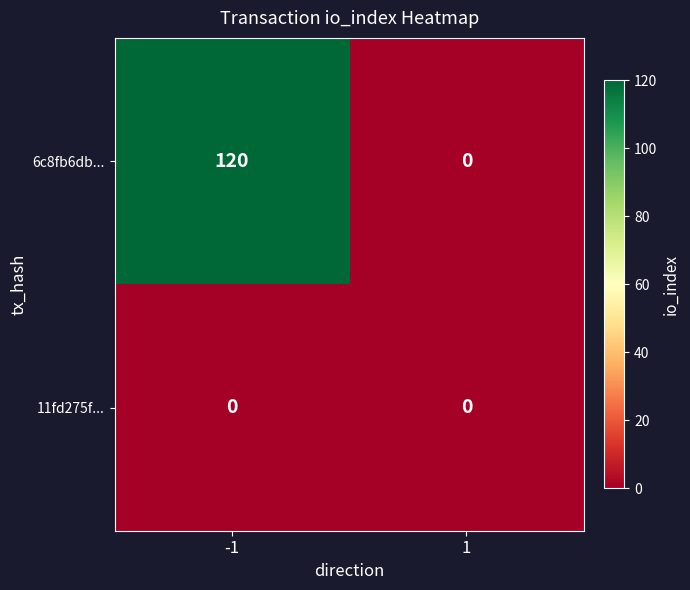

At how many categories does at least one series exceed 36?

1